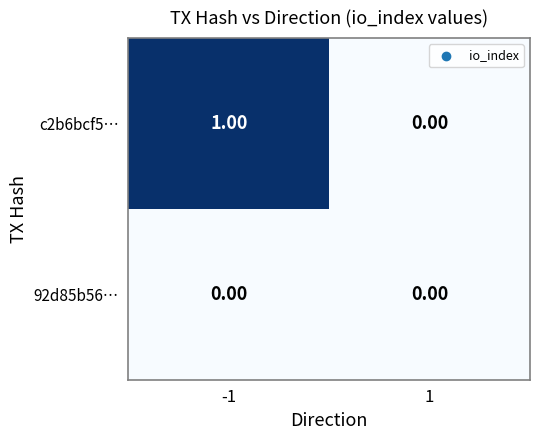

Which series has the largest total across all categories?

c2b6bcf5…